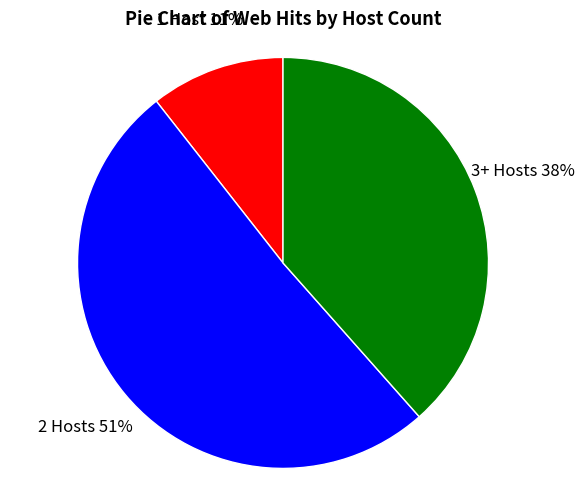

To the nearest percent, what is the difference between the largest and smallest slice percentages?

40%